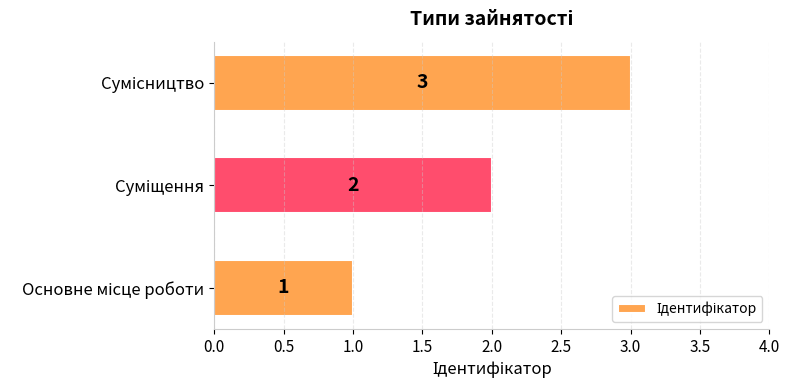

What is the maximum value shown in the chart?

3